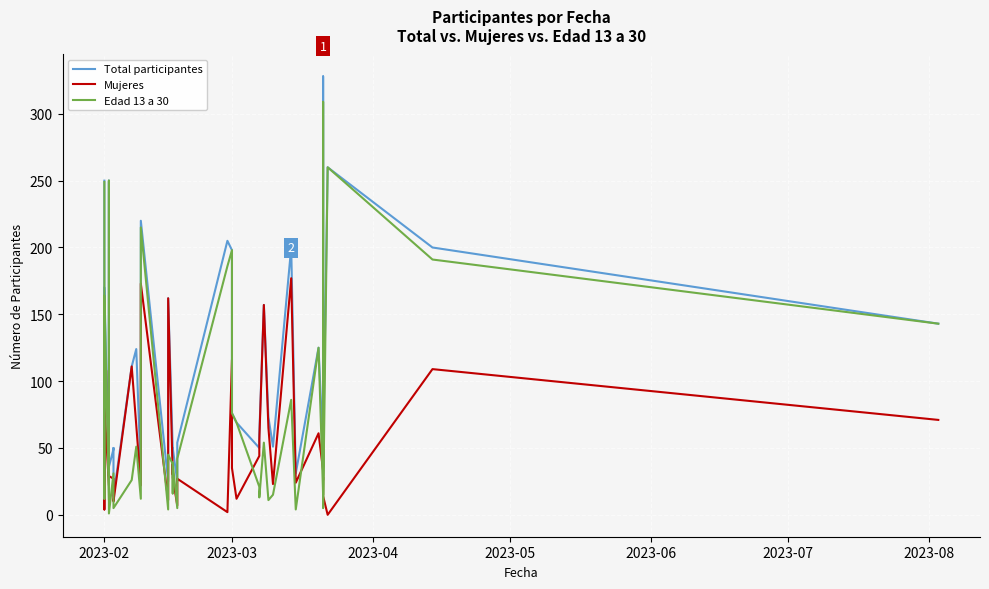

Is the value of Mujeres at 2023-06 greater than the value of Edad 13 a 30 at 2023-05?

No